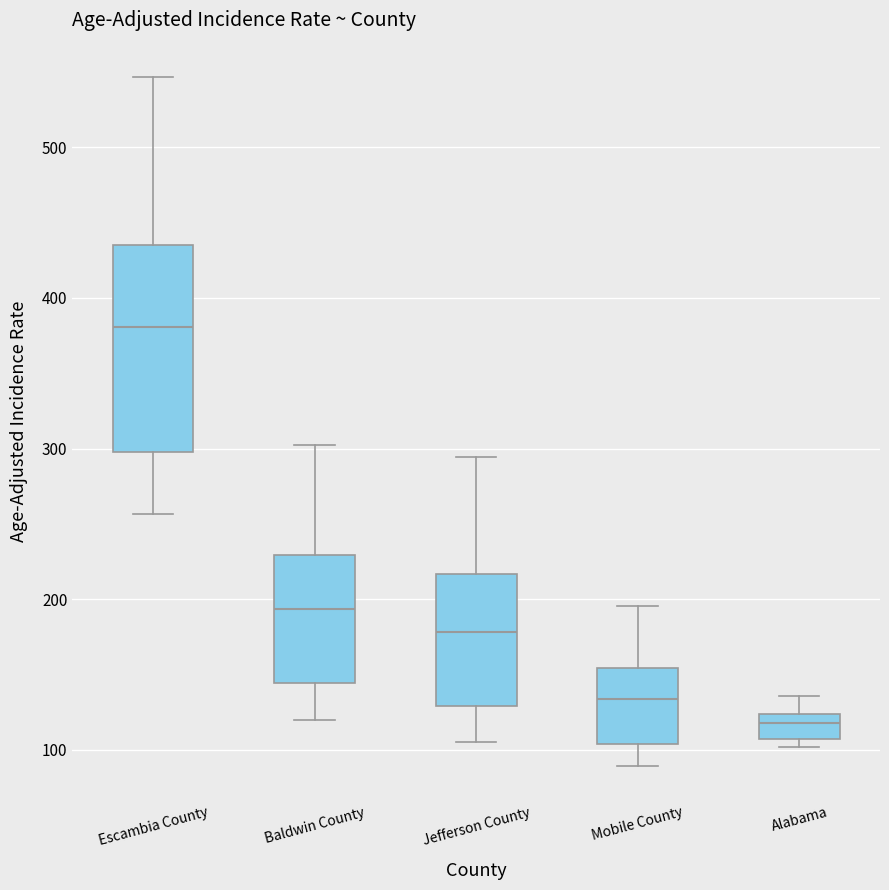

Where does the lower whisker of the box for Jefferson County end on the y-axis? The values are not printed on the chart, so give them approximately, as read against the axis.

110